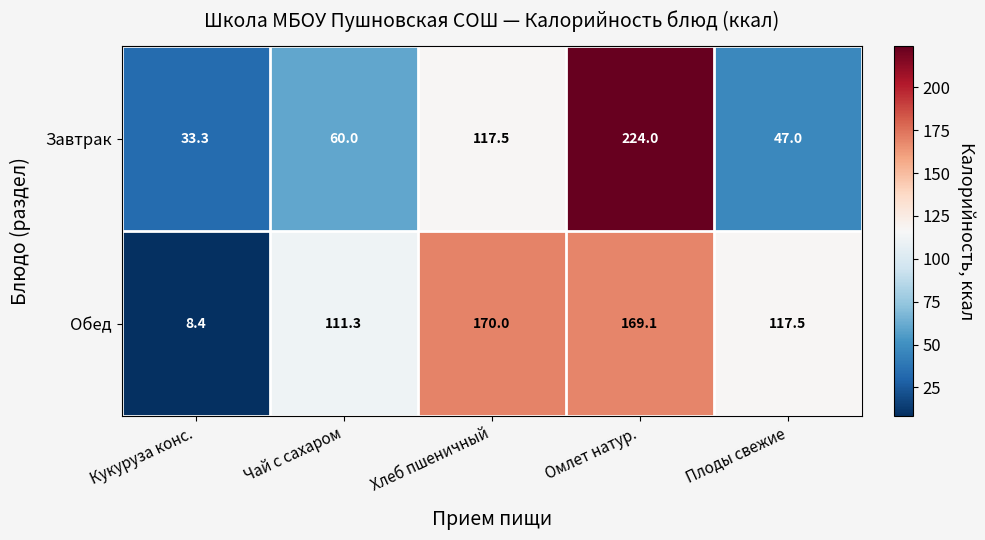

True or false: Завтрак has a value of 117.5 at Хлеб пшеничный.

True